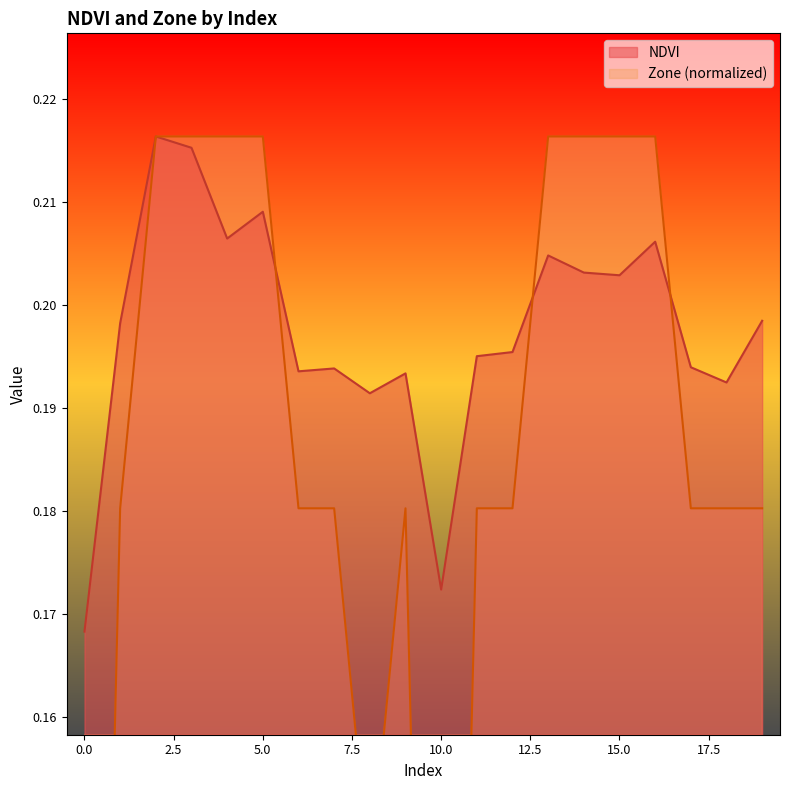

Read the NDVI value at 16.

0.2